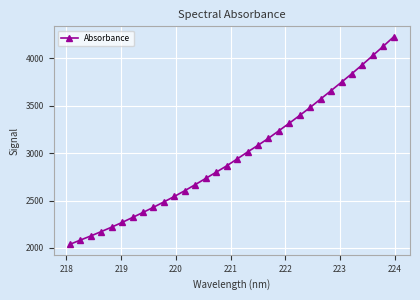

What is the sum of all values?

95477.5